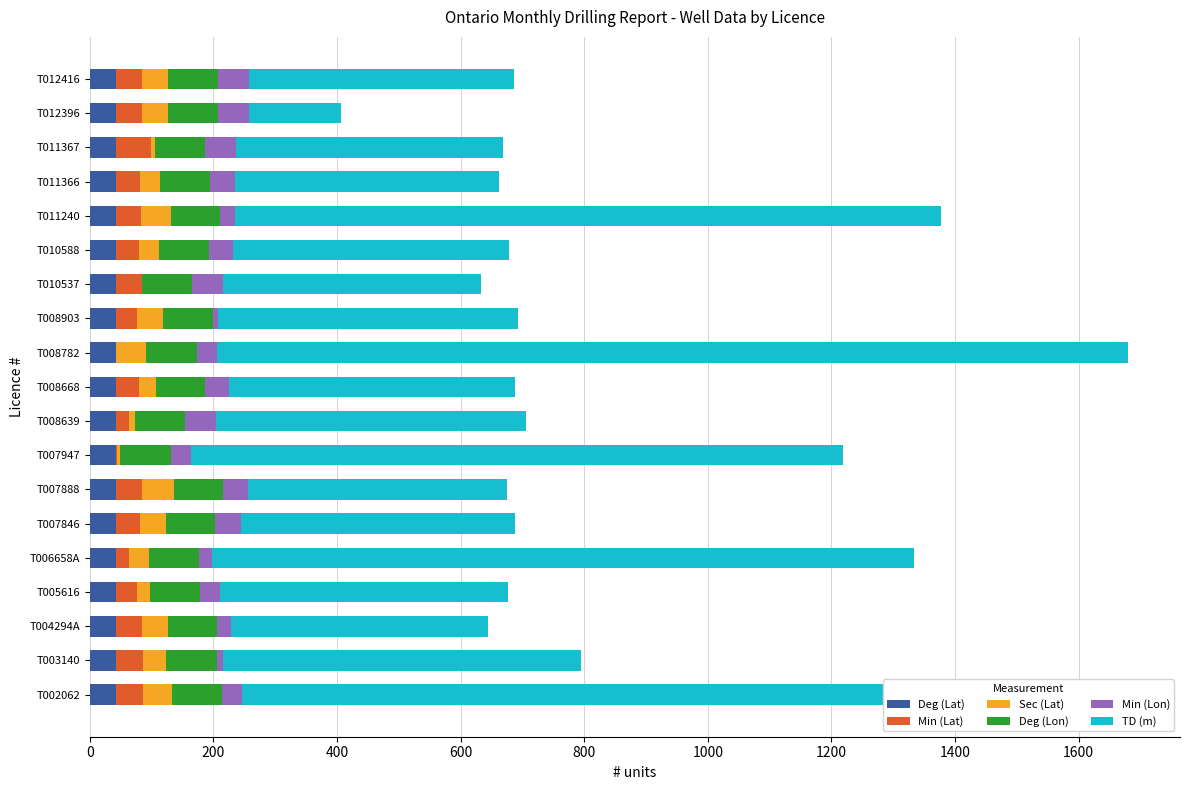

At which category is the sum across all series the highest?

T008782